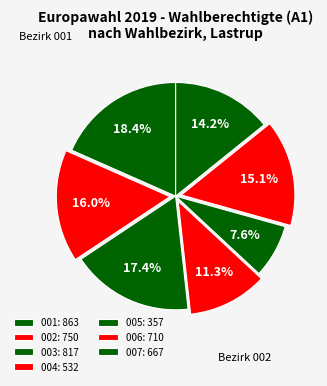

Count the number of slices in the pie.

7